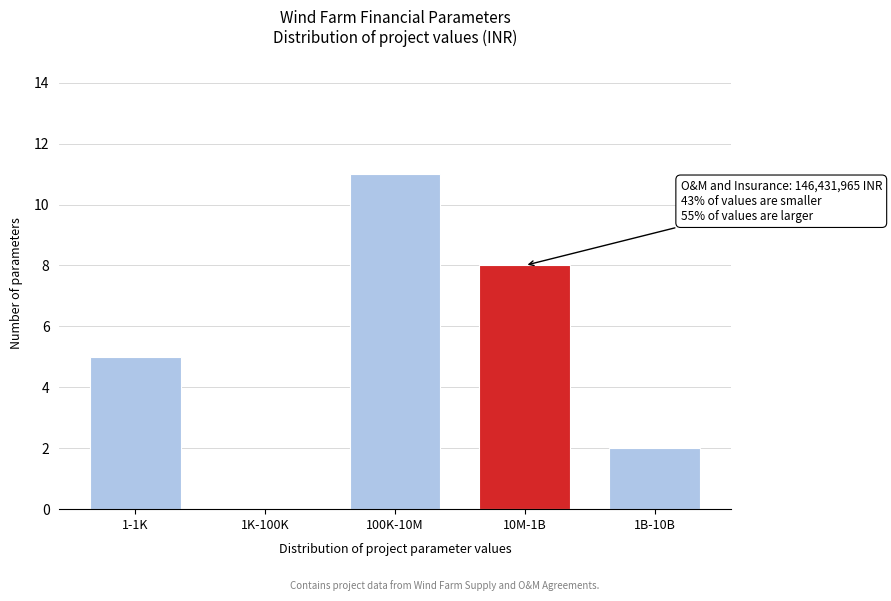

Reading left to right, list all the values displayed in this chart.

1-1K=5	1K-100K=0	100K-10M=11	10M-1B=8	1B-10B=2